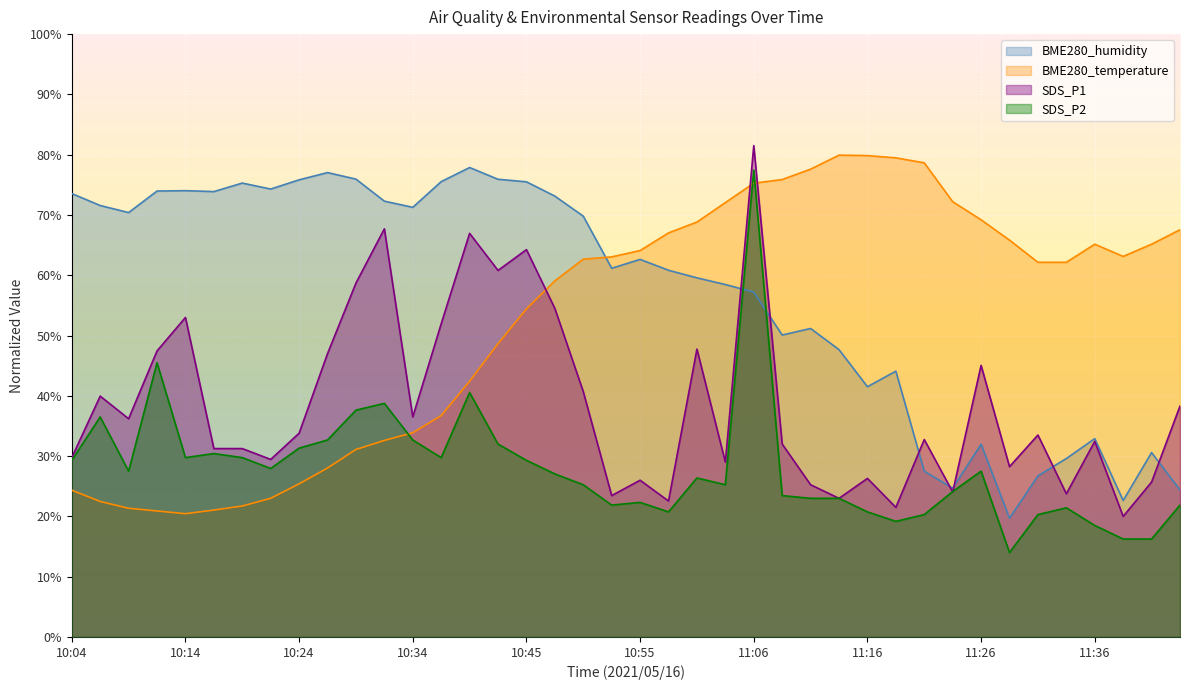

Reading left to right, transcribe all the data shown in this chart.

SDS_P1: 10:04=29.7	10:06=39.9	10:08=36.2	10:11=47.4	10:14=53.0	10:16=31.2	10:19=31.2	10:21=29.4	10:24=33.8	10:26=47.0	10:29=58.7	10:31=67.7	10:34=36.5	10:36=51.9	10:39=66.9	10:42=60.8	10:45=64.2	10:47=54.5	10:50=40.7	10:52=23.4	10:55=26.0	10:58=22.5	11:01=47.7	11:03=29.0	11:06=81.5	11:08=32.0	11:11=25.2	11:13=23.0	11:16=26.3	11:18=21.5	11:21=32.7	11:23=24.0	11:26=45.0	11:28=28.2	11:31=33.5	11:33=23.7	11:36=32.4	11:38=20.0	11:41=25.7	11:43=38.3
SDS_P2: 10:04=29.3	10:06=36.5	10:08=27.5	10:11=45.5	10:14=29.7	10:16=30.4	10:19=29.7	10:21=27.9	10:24=31.3	10:26=32.7	10:29=37.6	10:31=38.7	10:34=32.7	10:36=29.7	10:39=40.5	10:42=32.0	10:45=29.3	10:47=27.0	10:50=25.2	10:52=21.9	10:55=22.3	10:58=20.7	11:01=26.4	11:03=25.2	11:06=77.4	11:08=23.4	11:11=23.0	11:13=23.0	11:16=20.7	11:18=19.2	11:21=20.3	11:23=24.1	11:26=27.5	11:28=14.0	11:31=20.3	11:33=21.4	11:36=18.5	11:38=16.2	11:41=16.2	11:43=21.9
BME280_temperature: 10:04=24.3	10:06=22.5	10:08=21.3	10:11=20.9	10:14=20.4	10:16=21.0	10:19=21.7	10:21=23.0	10:24=25.4	10:26=28.0	10:29=31.1	10:31=32.6	10:34=33.9	10:36=36.7	10:39=42.4	10:42=48.6	10:45=54.4	10:47=59.1	10:50=62.7	10:52=63.0	10:55=64.1	10:58=67.0	11:01=68.8	11:03=72.0	11:06=75.3	11:08=75.9	11:11=77.6	11:13=79.9	11:16=79.8	11:18=79.5	11:21=78.6	11:23=72.2	11:26=69.2	11:28=65.8	11:31=62.1	11:33=62.1	11:36=65.1	11:38=63.1	11:41=65.1	11:43=67.5
BME280_humidity: 10:04=73.5	10:06=71.6	10:08=70.4	10:11=74.0	10:14=74.0	10:16=73.9	10:19=75.3	10:21=74.3	10:24=75.8	10:26=77.0	10:29=75.9	10:31=72.3	10:34=71.3	10:36=75.5	10:39=77.9	10:42=75.9	10:45=75.5	10:47=73.1	10:50=69.8	10:52=61.2	10:55=62.6	10:58=60.8	11:01=59.6	11:03=58.5	11:06=57.2	11:08=50.1	11:11=51.2	11:13=47.7	11:16=41.5	11:18=44.1	11:21=27.5	11:23=24.7	11:26=32.0	11:28=19.7	11:31=26.7	11:33=29.6	11:36=32.9	11:38=22.6	11:41=30.6	11:43=24.4